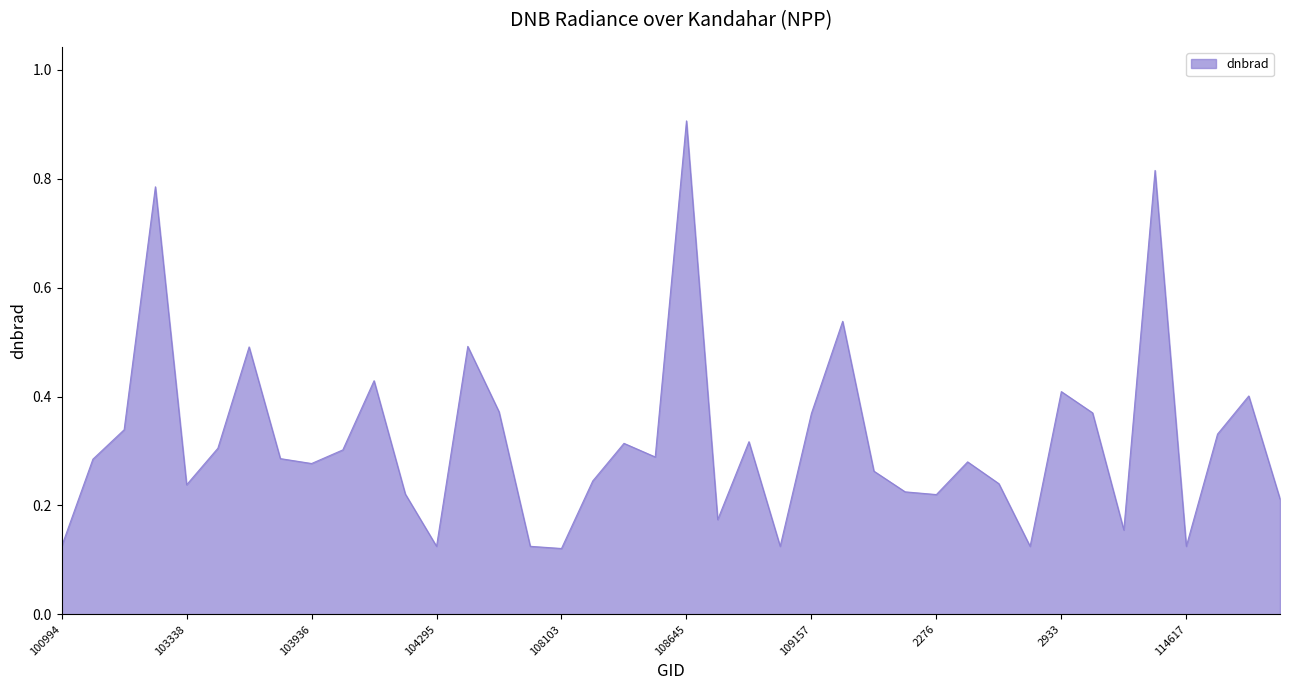

What is the greatest value displayed?

0.9